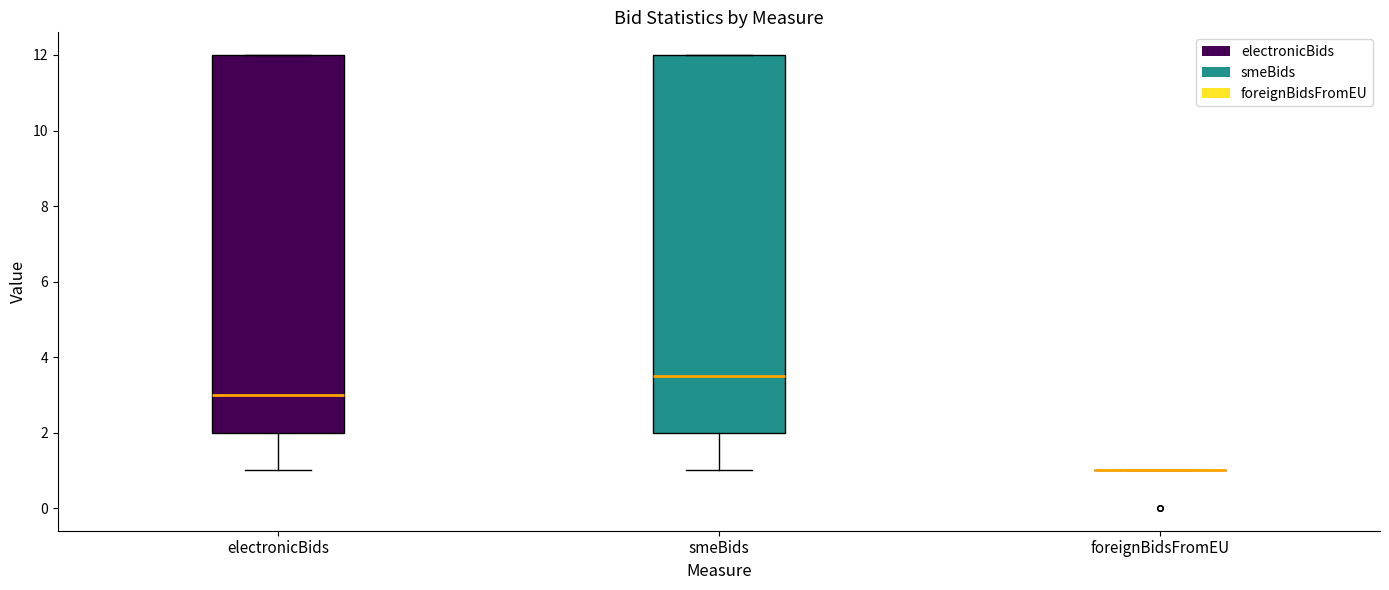

Where is the lower edge of the box for smeBids on the y-axis? The values are not printed on the chart, so give them approximately, as read against the axis.

2.0